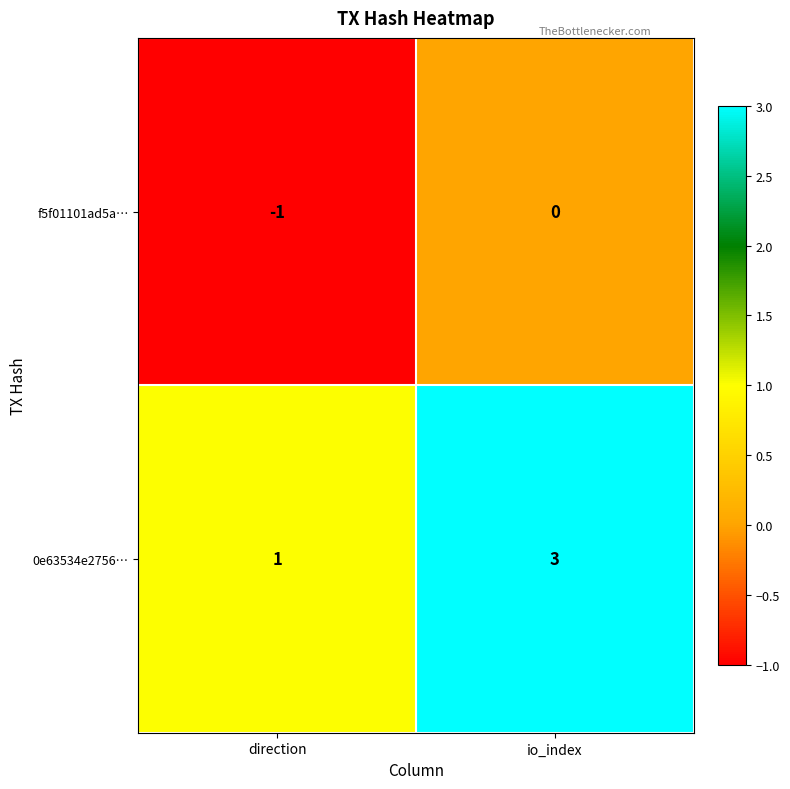

Reading left to right, list all the values displayed in this chart.

f5f01101ad5a…: -1	0
0e63534e2756…: 1	3